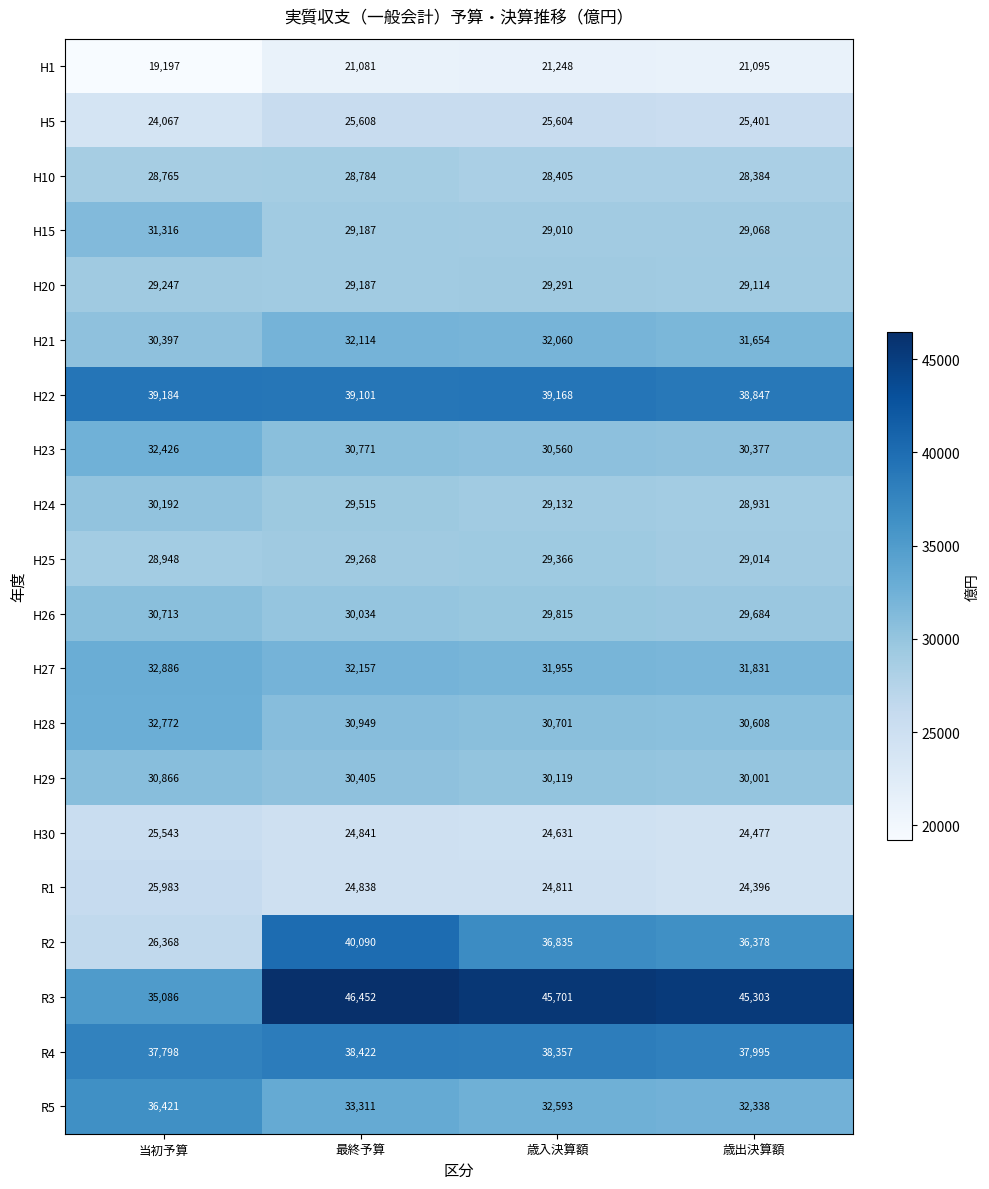

How many categories are shown in the chart?

4